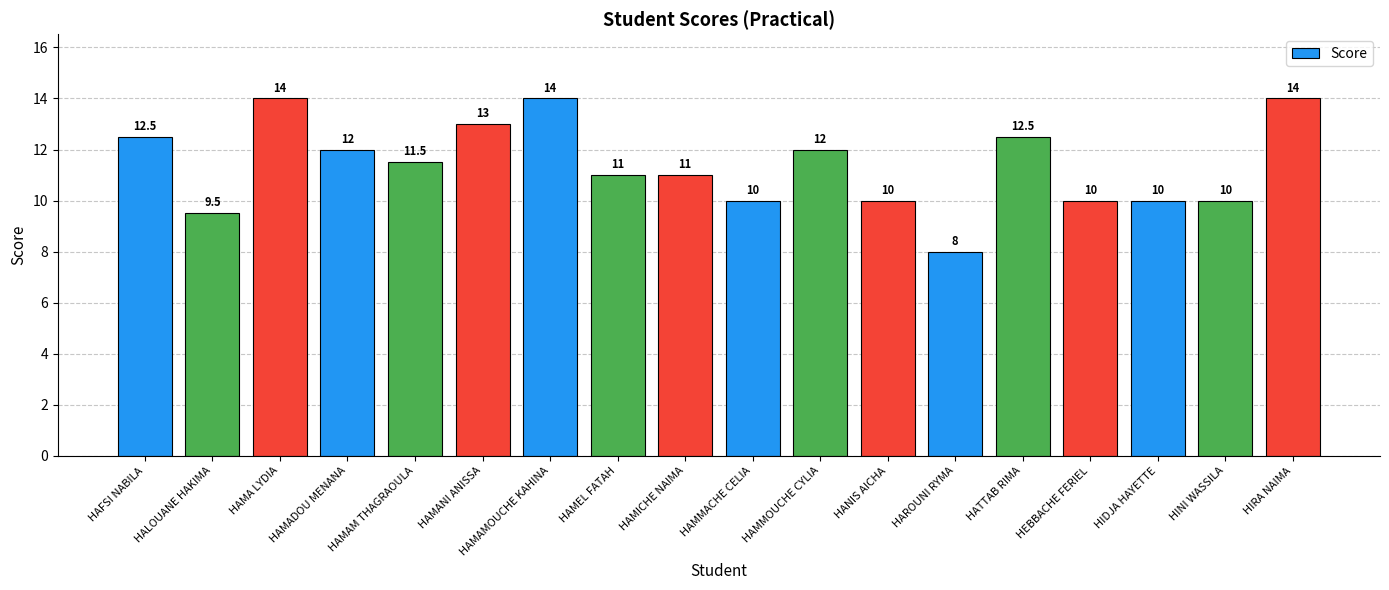

What is the sum of all values?

205.0